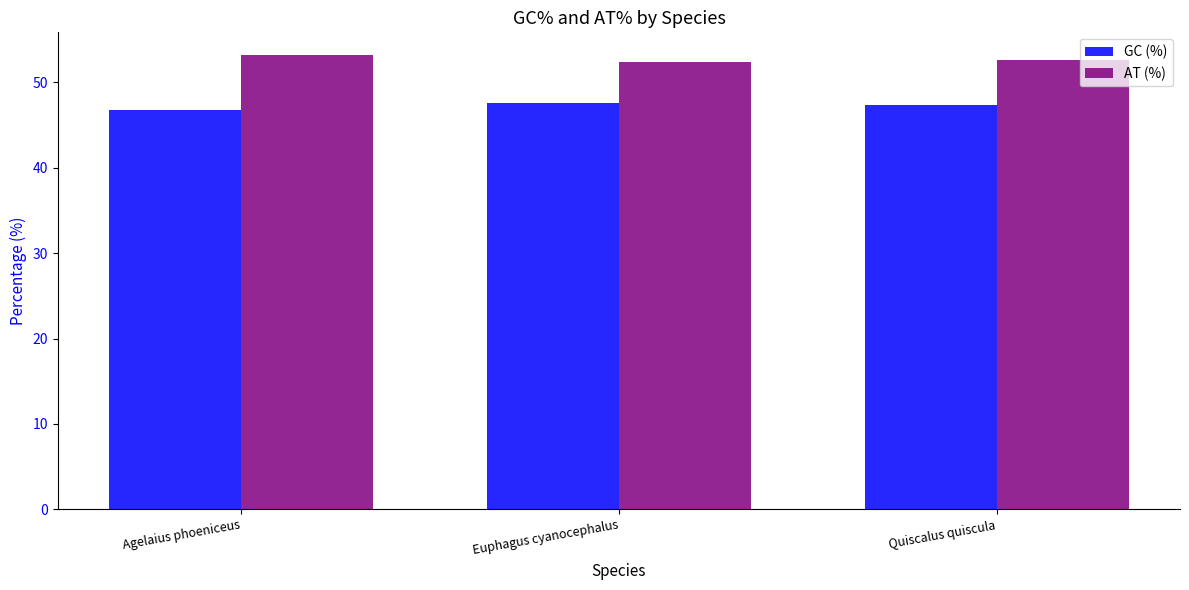

Are the bars horizontal?

No